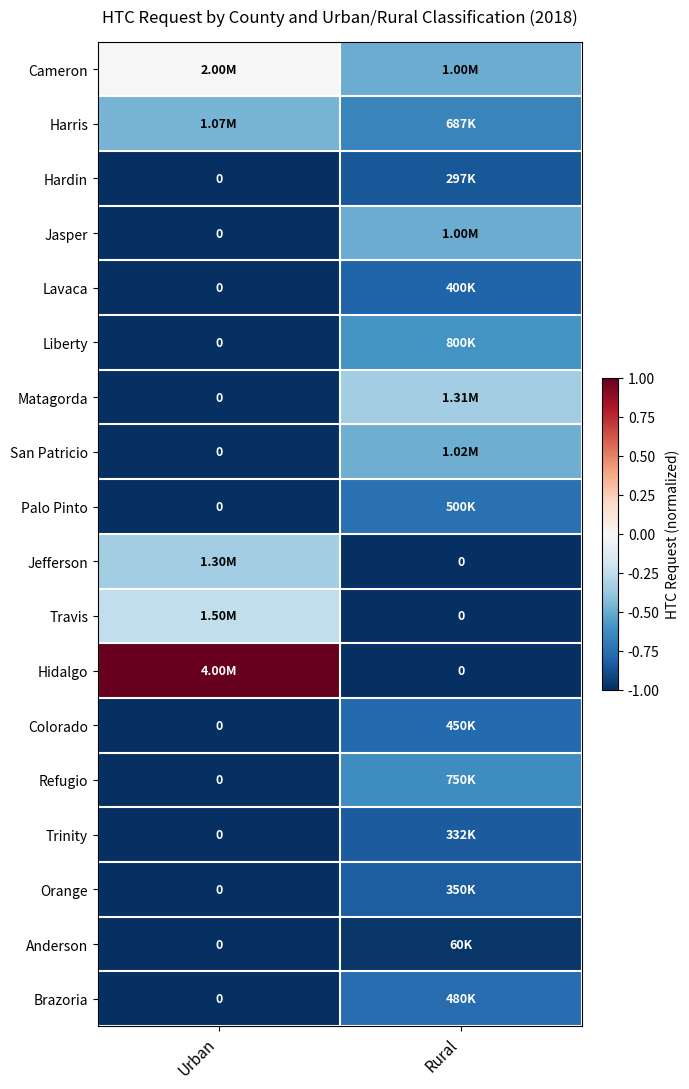

List the labels in order of Refugio value, smallest first.

Urban, Rural